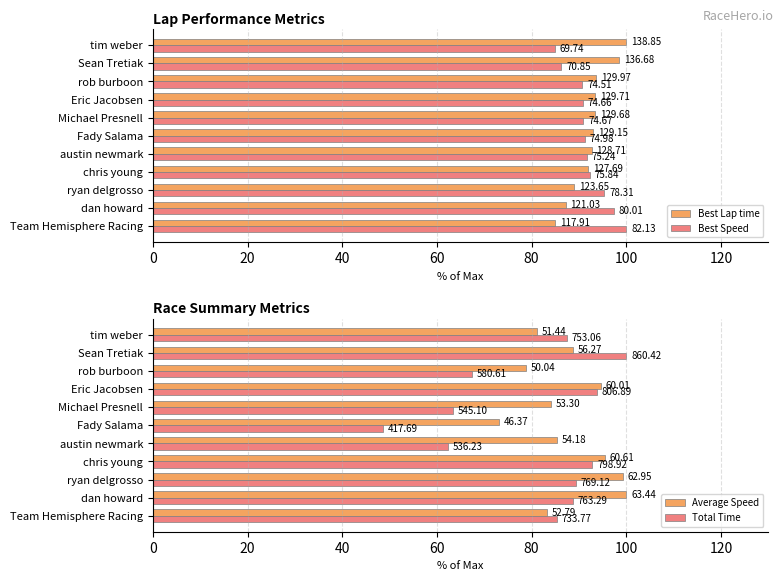

What is the total value across all series at chris young?

372.7